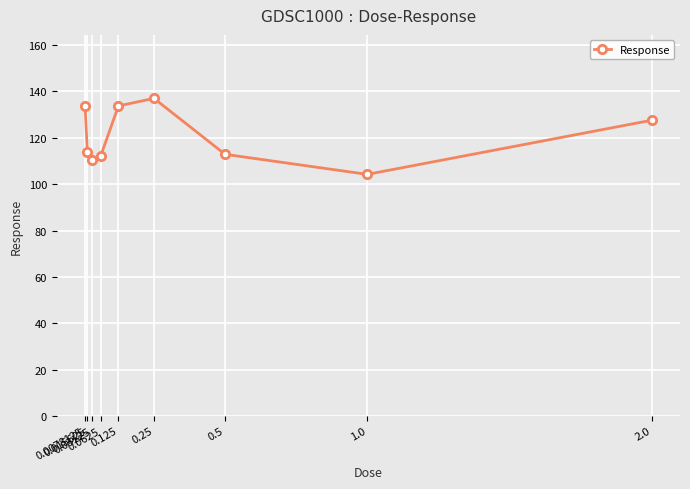

What is the maximum value shown in the chart?

137.0